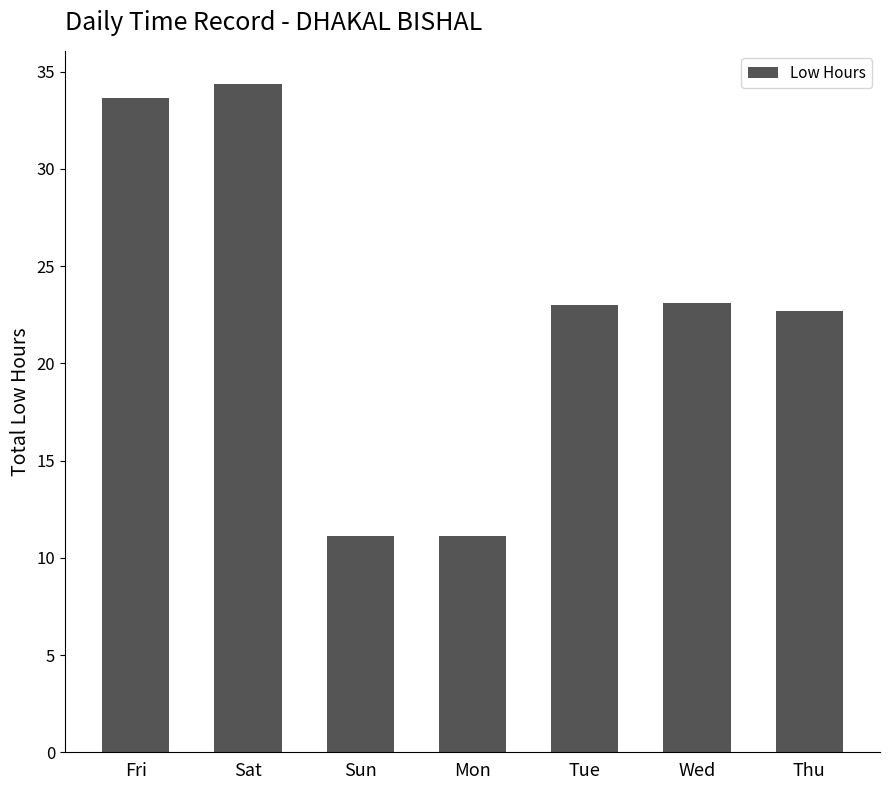

Does the chart contain stacked bars?

No